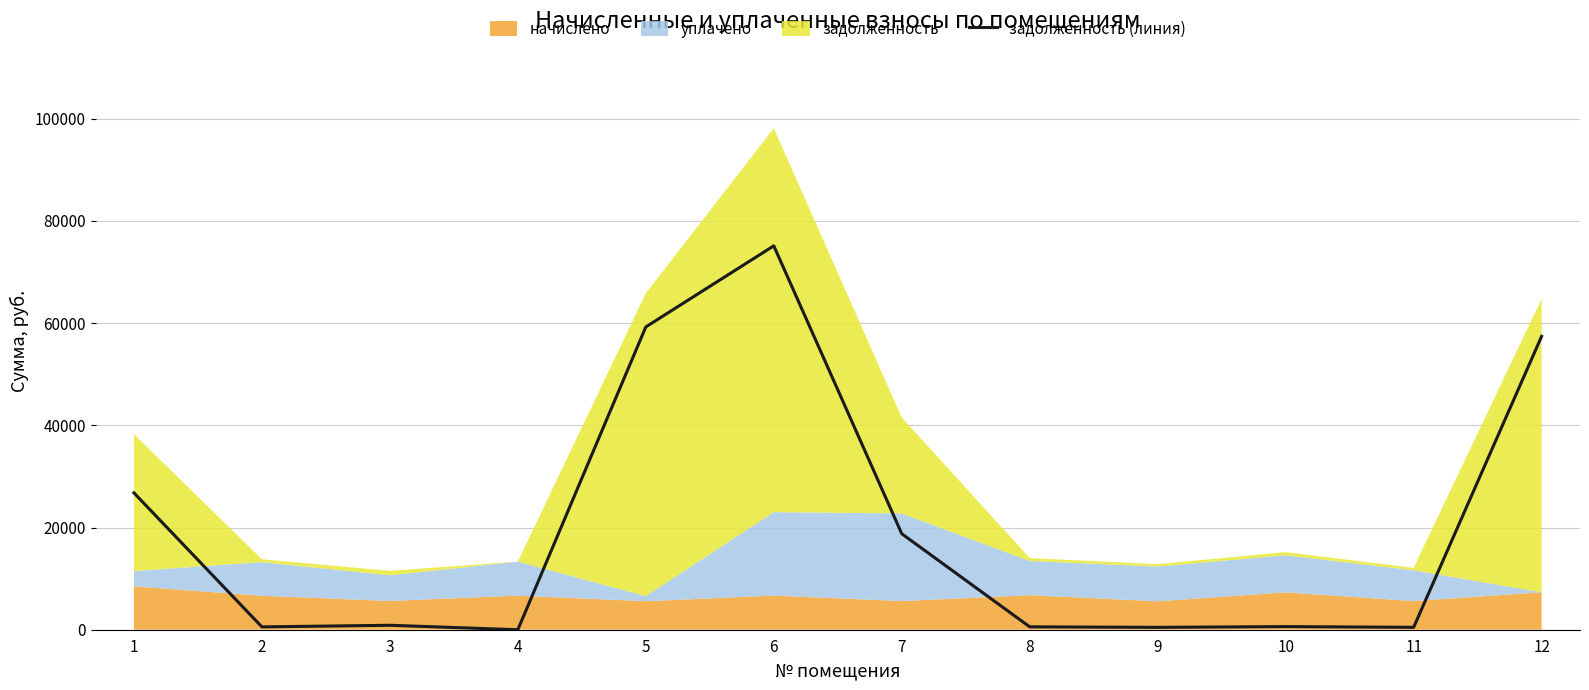

What is the sum of all values?

240838.4